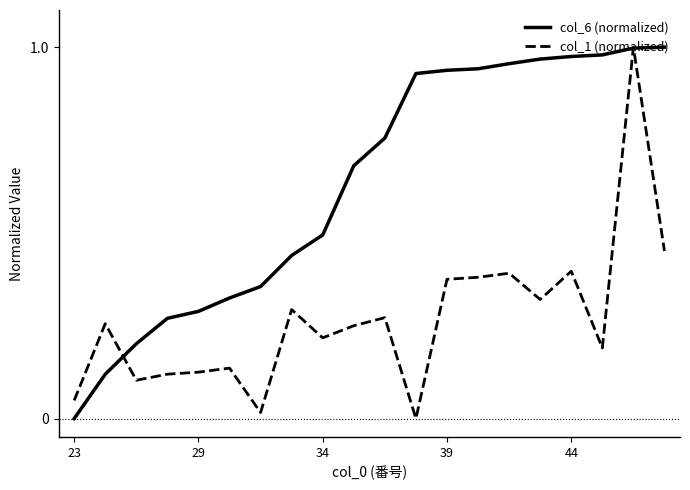

Count the number of data series in this chart.

2